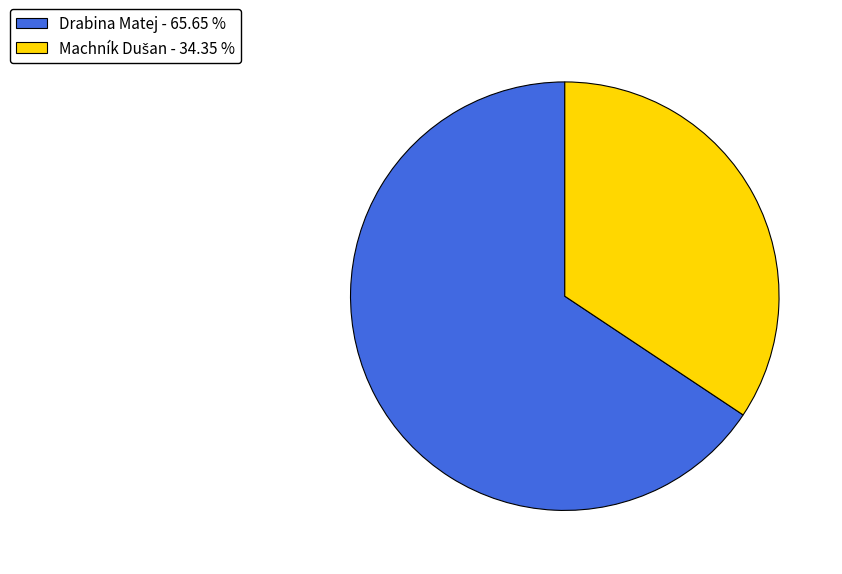

Is there any slice that represents more than half of the pie?

Yes